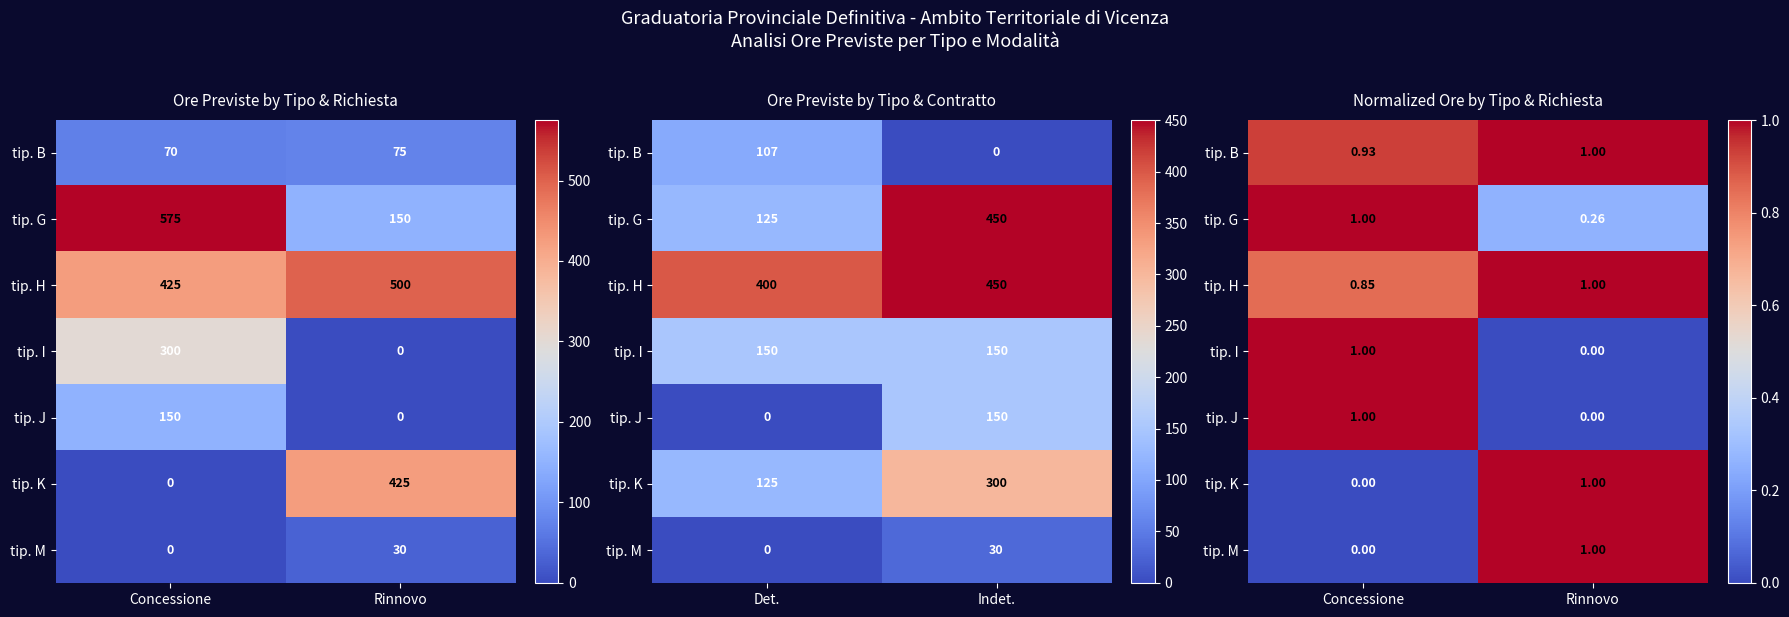

At which label does tip. K reach its peak?

Rinnovo